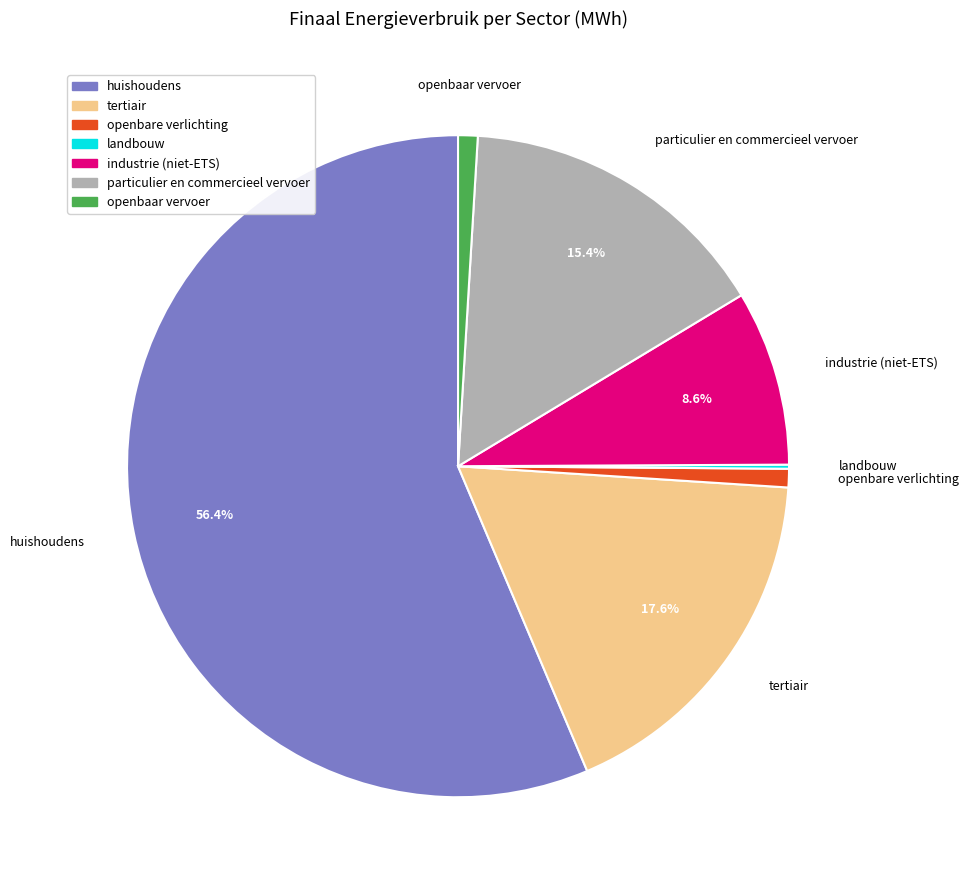

To the nearest percent, what percentage of the pie is openbaar vervoer?

1%